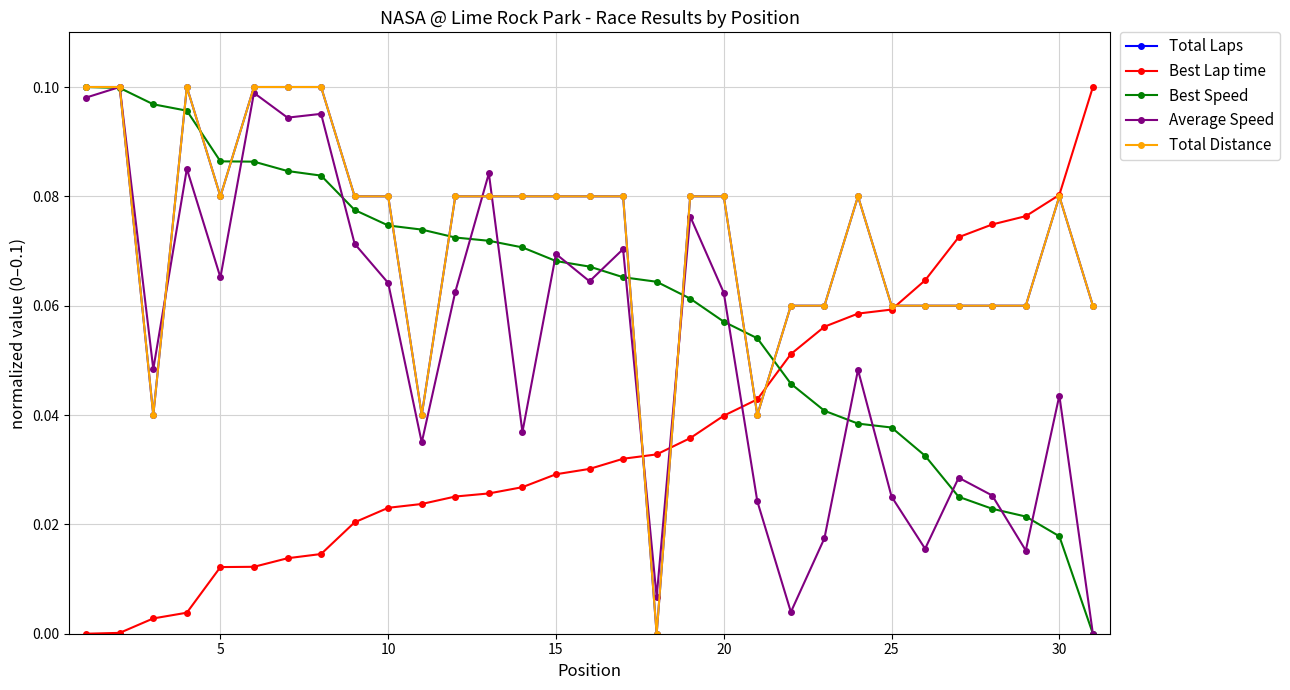

Reading left to right, extract all data points from this chart.

Total Laps: 0.1	0.1	0.0	0.1	0.1	0.1	0.1	0.1	0.1	0.1	0.0	0.1	0.1	0.1	0.1	0.1	0.1	0.0	0.1	0.1	0.0	0.1	0.1	0.1	0.1	0.1	0.1	0.1	0.1	0.1	0.1
Best Lap time: 0.0	0.0	0.0	0.0	0.0	0.0	0.0	0.0	0.0	0.0	0.0	0.0	0.0	0.0	0.0	0.0	0.0	0.0	0.0	0.0	0.0	0.1	0.1	0.1	0.1	0.1	0.1	0.1	0.1	0.1	0.1
Best Speed: 0.1	0.1	0.1	0.1	0.1	0.1	0.1	0.1	0.1	0.1	0.1	0.1	0.1	0.1	0.1	0.1	0.1	0.1	0.1	0.1	0.1	0.0	0.0	0.0	0.0	0.0	0.0	0.0	0.0	0.0	0.0
Average Speed: 0.1	0.1	0.0	0.1	0.1	0.1	0.1	0.1	0.1	0.1	0.0	0.1	0.1	0.0	0.1	0.1	0.1	0.0	0.1	0.1	0.0	0.0	0.0	0.0	0.0	0.0	0.0	0.0	0.0	0.0	0.0
Total Distance: 0.1	0.1	0.0	0.1	0.1	0.1	0.1	0.1	0.1	0.1	0.0	0.1	0.1	0.1	0.1	0.1	0.1	0.0	0.1	0.1	0.0	0.1	0.1	0.1	0.1	0.1	0.1	0.1	0.1	0.1	0.1